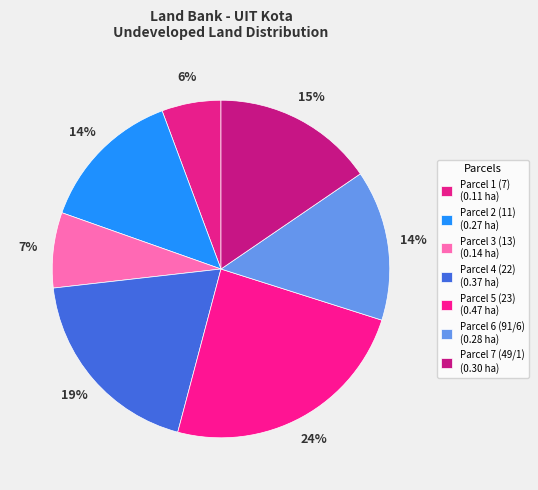

The Parcel 6 (91/6) slice represents 14% of the pie. True or false?

True